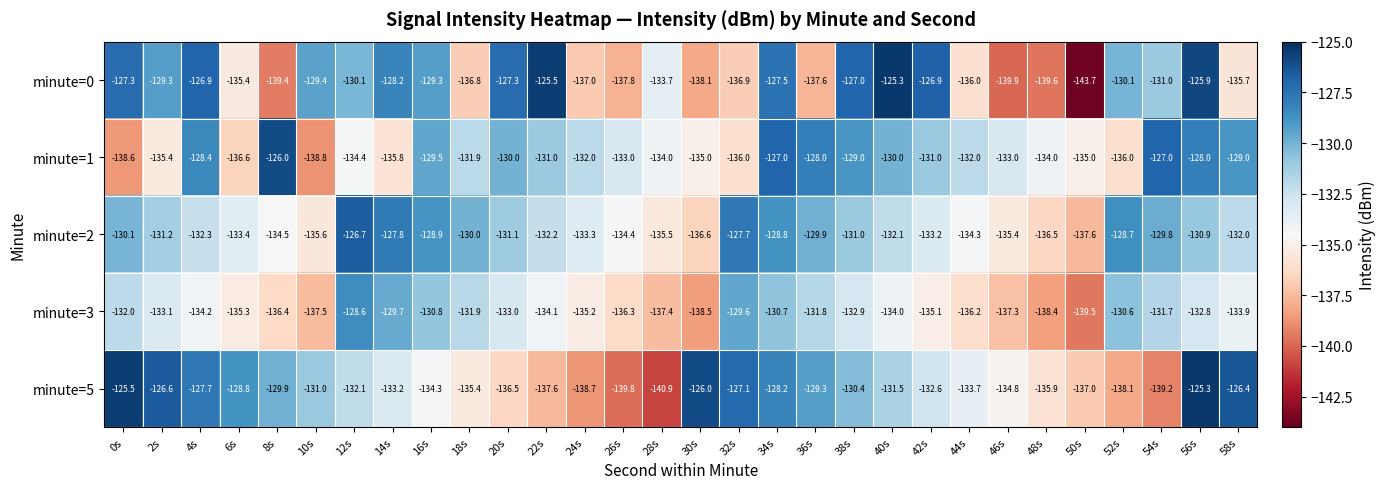

Is it true that minute=0 equals -127.5 at 34s?

True